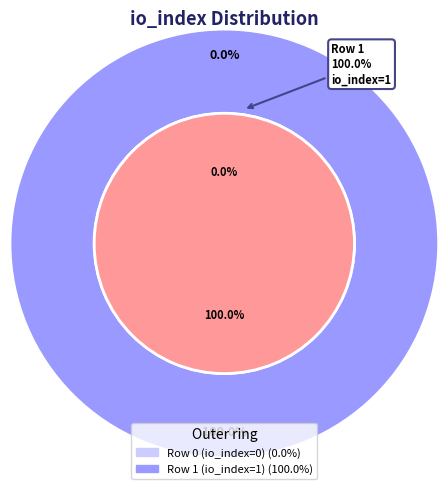

Rank the categories by value from lowest to highest.

Row 0 (io_index=0), Row 1 (io_index=1)